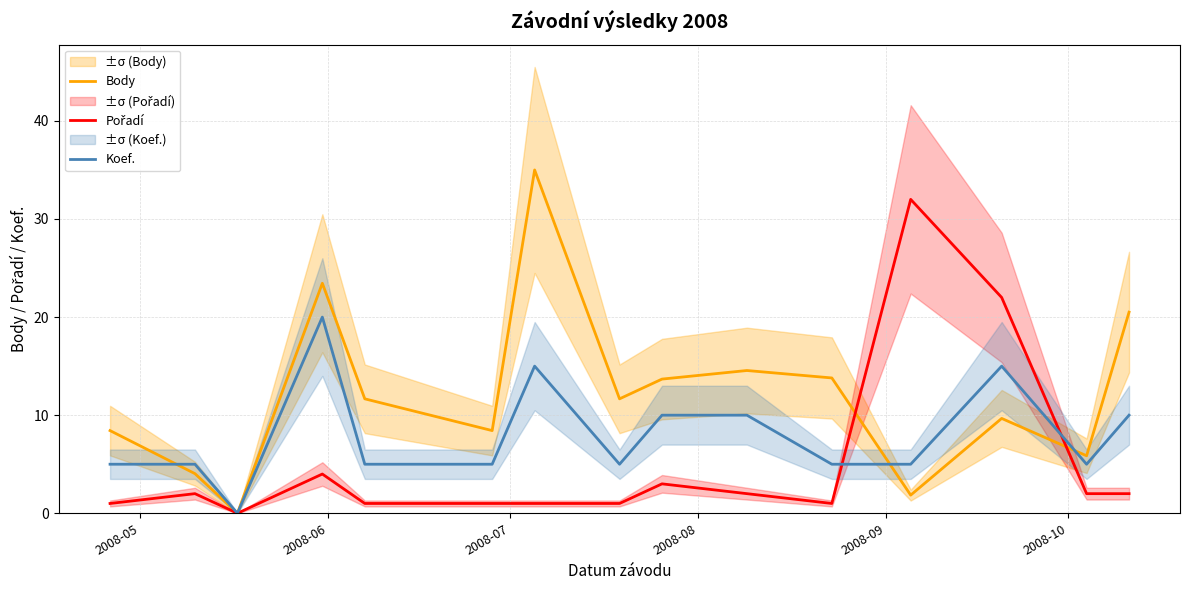

What is the highest value of the Koef. series?

20.0